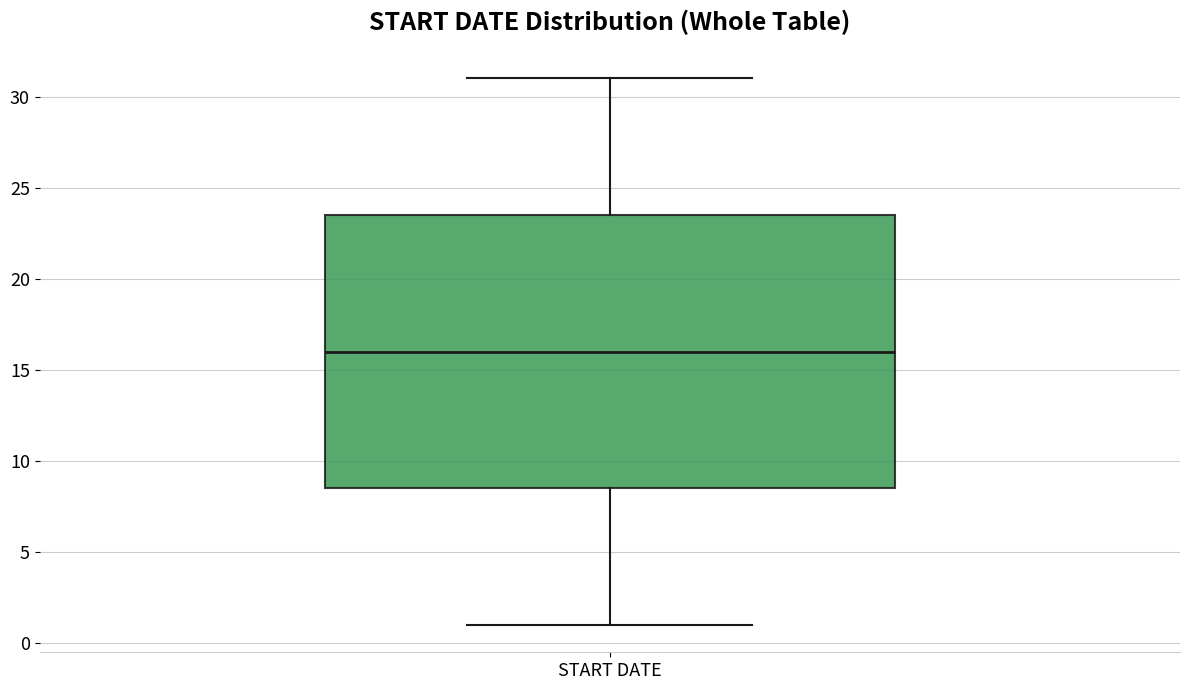

Where does the median line of the box for START DATE sit on the y-axis? The values are not printed on the chart, so give them approximately, as read against the axis.

16.0